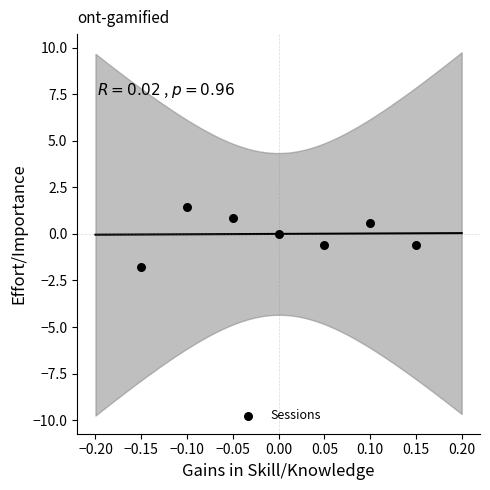

What is the range of Y values (max minus min)?

3.2